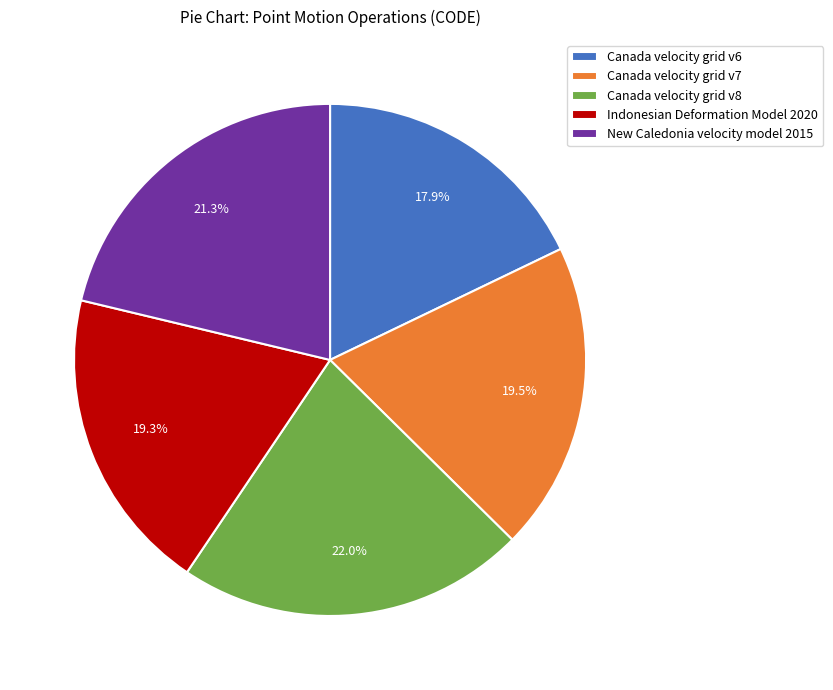

What is the total percentage of Canada velocity grid v8 and New Caledonia velocity model 2015?

43.3%